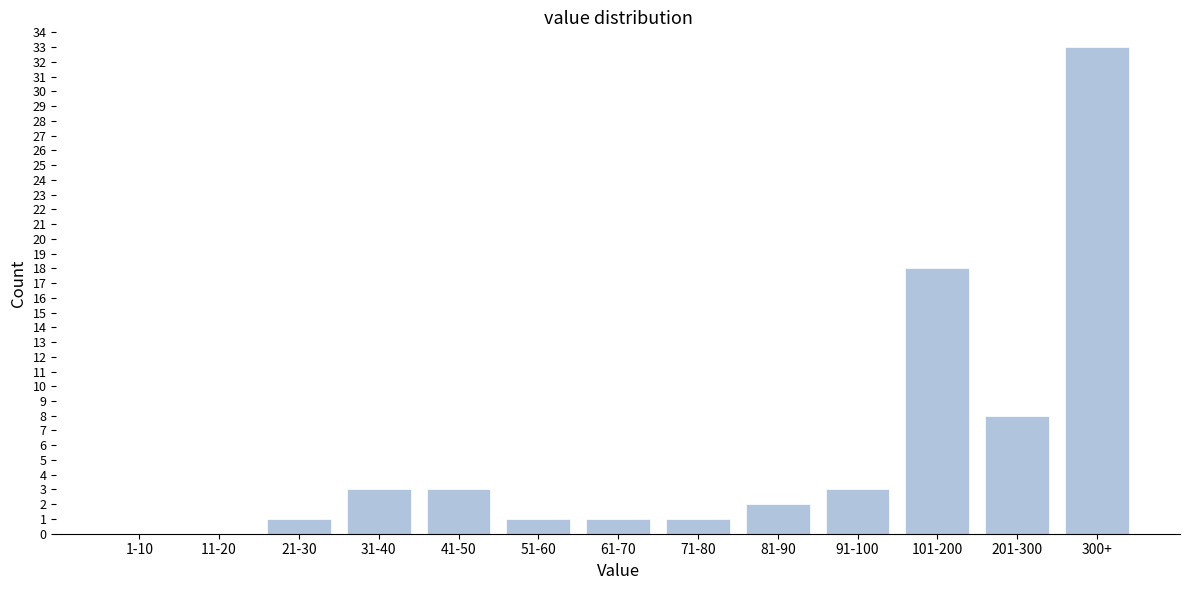

Reading left to right, transcribe all the data shown in this chart.

1-10=0	11-20=0	21-30=1	31-40=3	41-50=3	51-60=1	61-70=1	71-80=1	81-90=2	91-100=3	101-200=18	201-300=8	300+=33